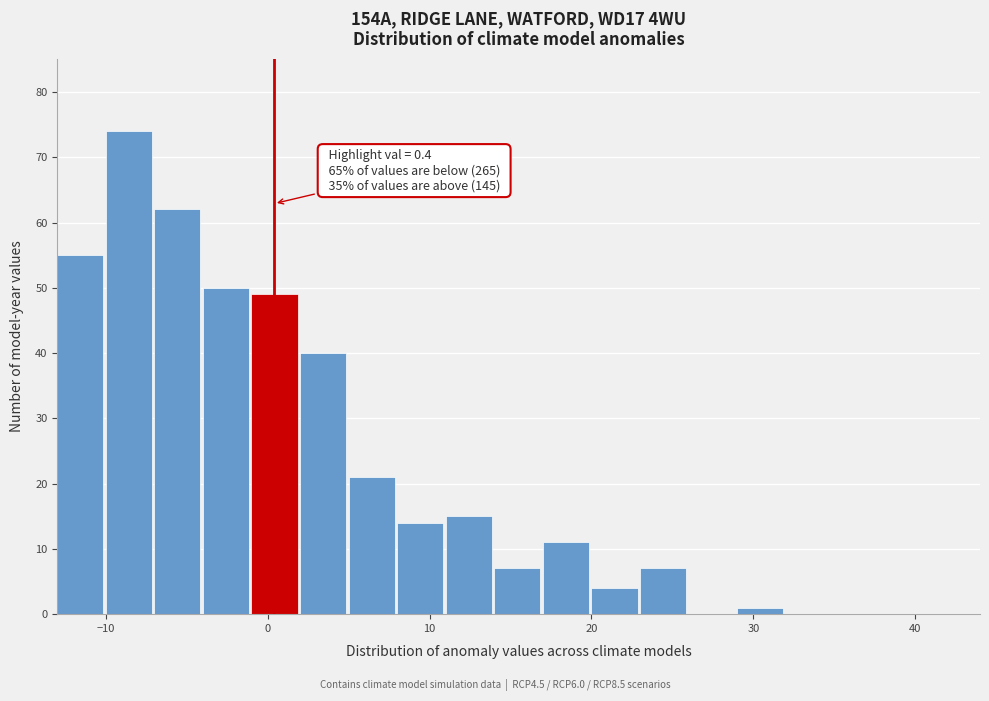

Read against the x-axis, roughly where is the centre of the tallest bar?

-9